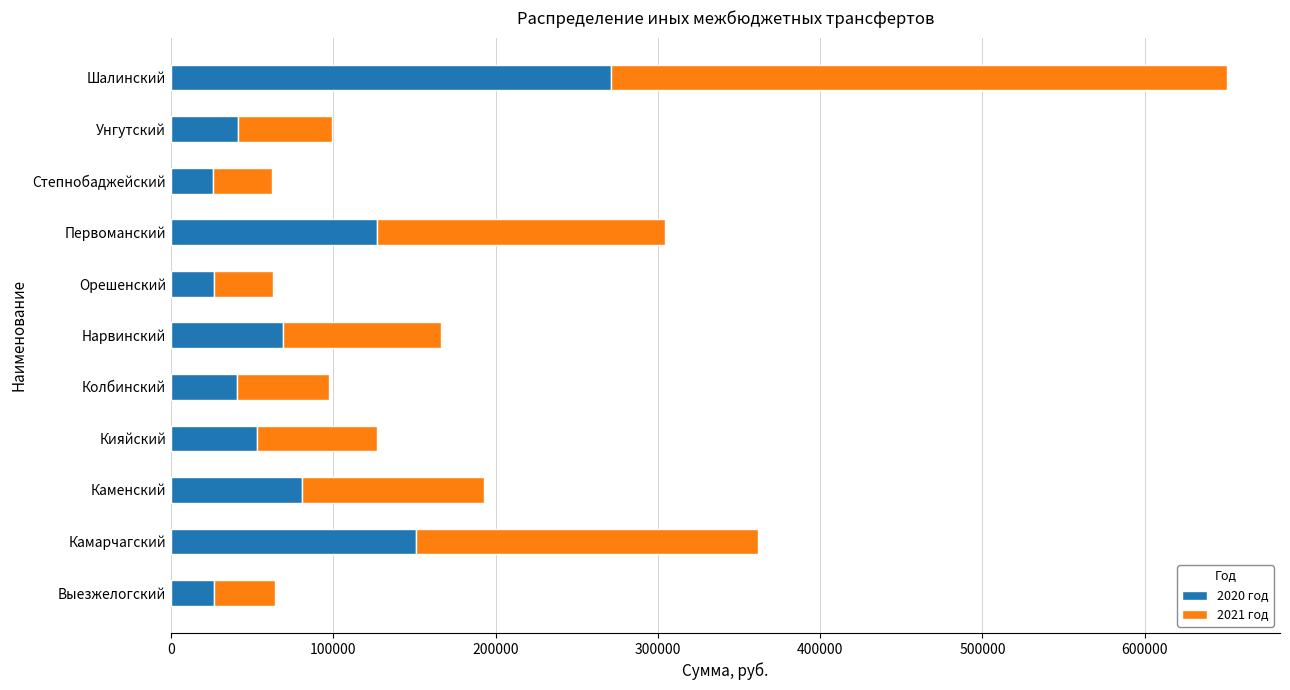

How many data points in 2020 год are less than 52756?

5